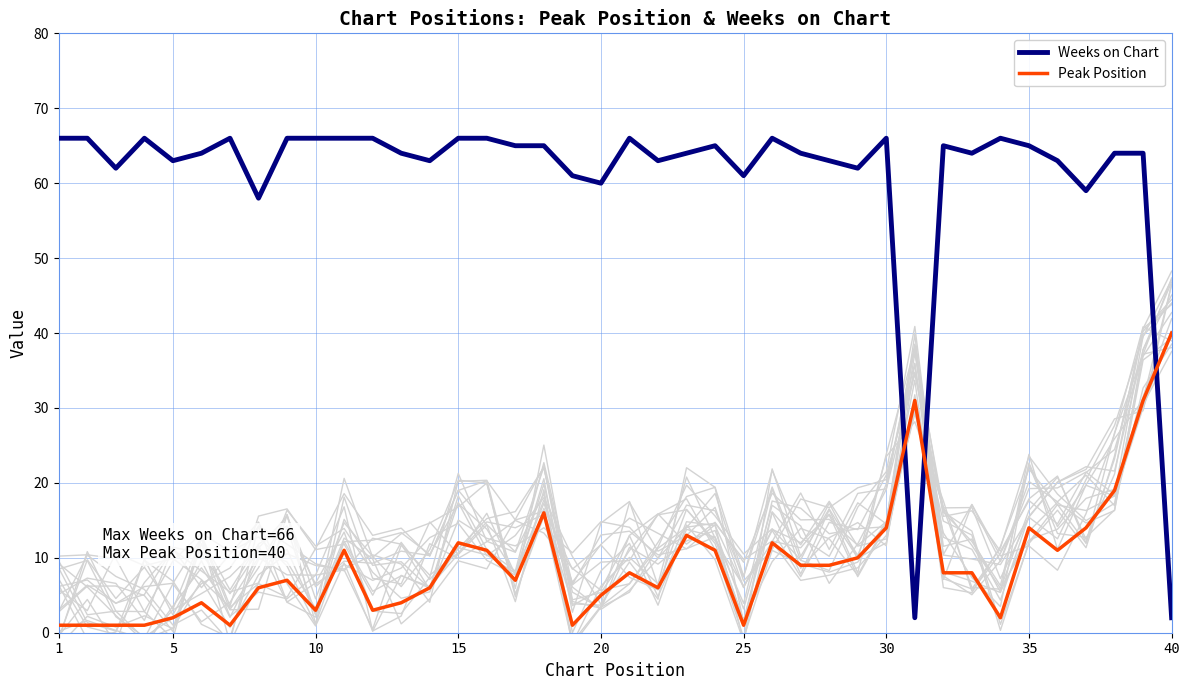

How many times do Peak Position and Weeks on Chart cross each other?

3